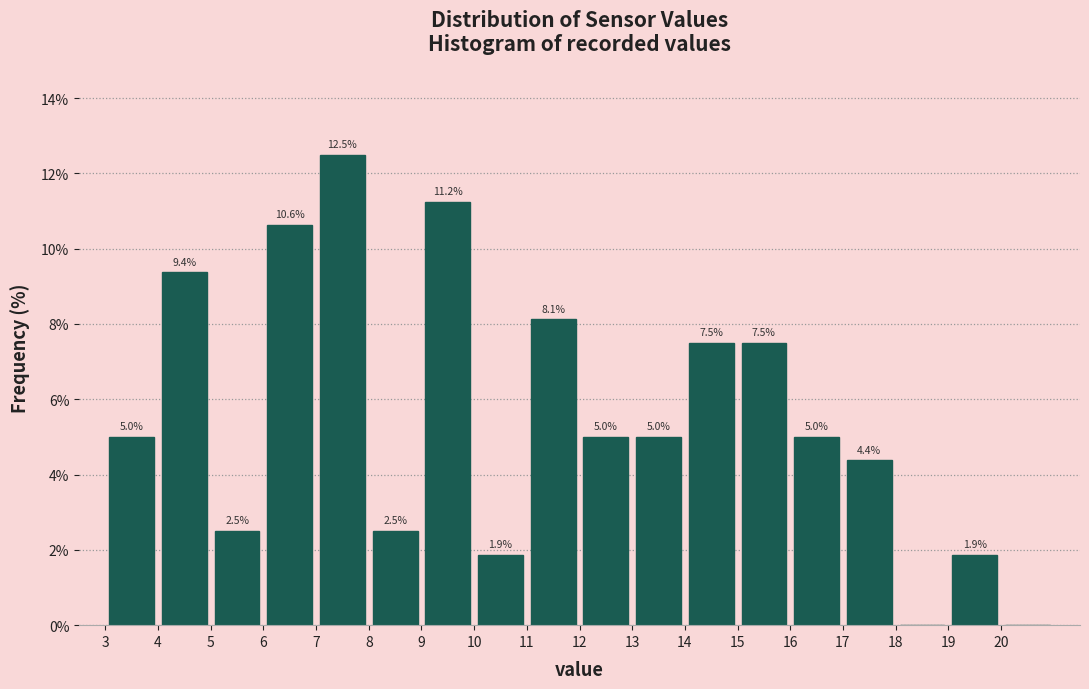

Which range on the x-axis has the tallest bar?

7 to 8